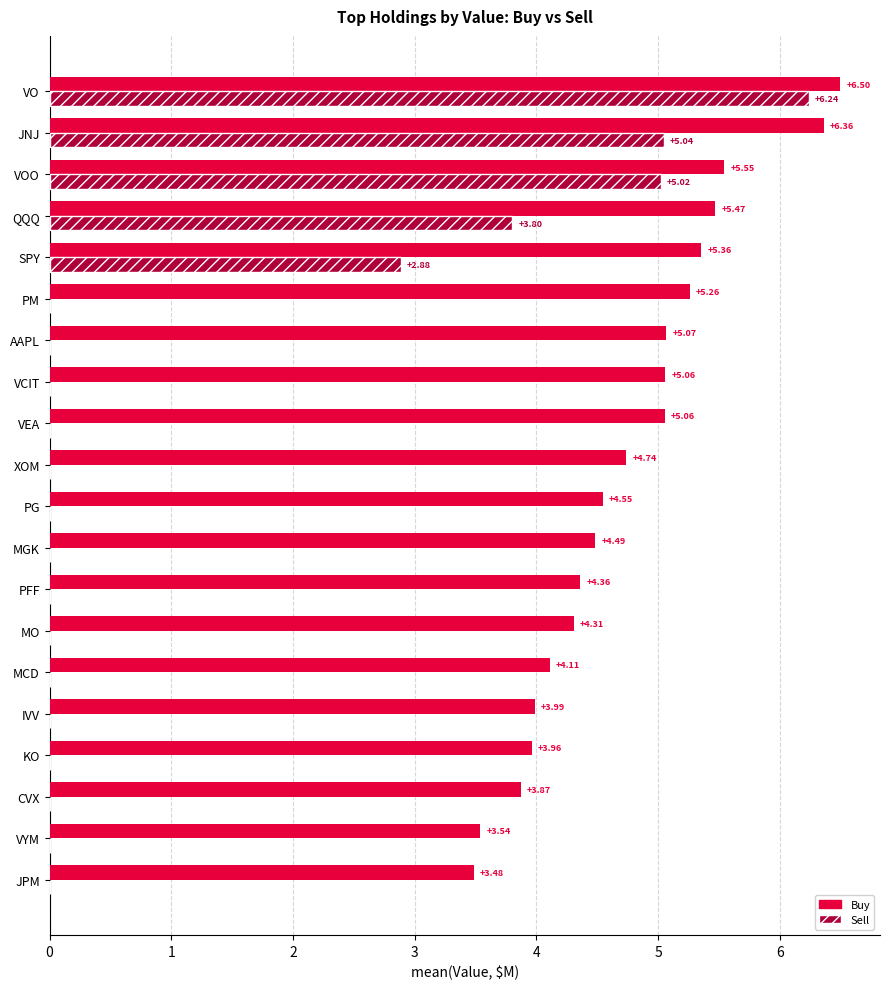

Which series changed the most between KO and VCIT?

Buy